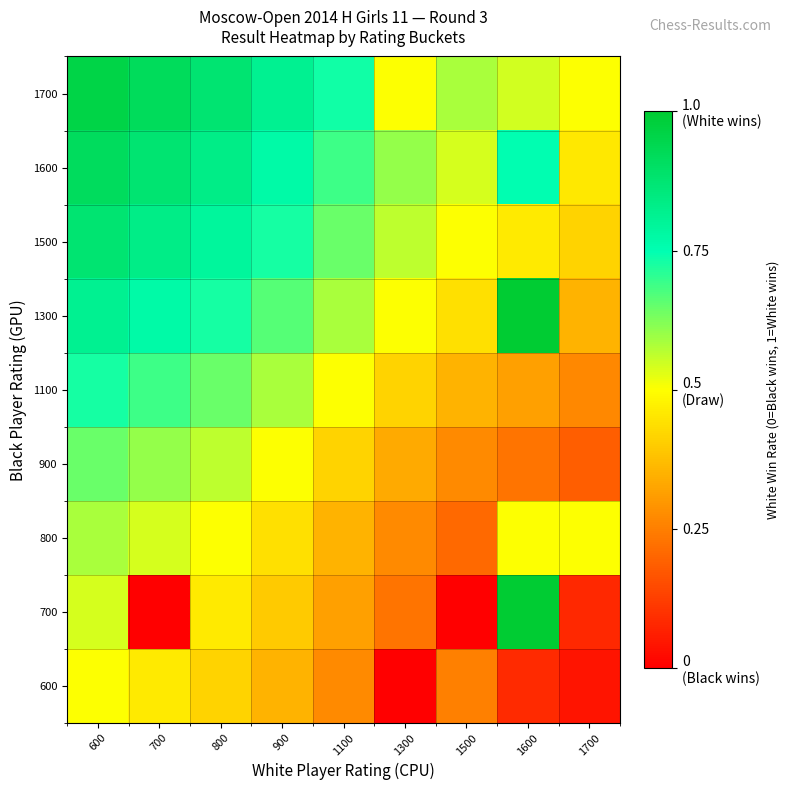

At how many categories does at least one series exceed 0?

9